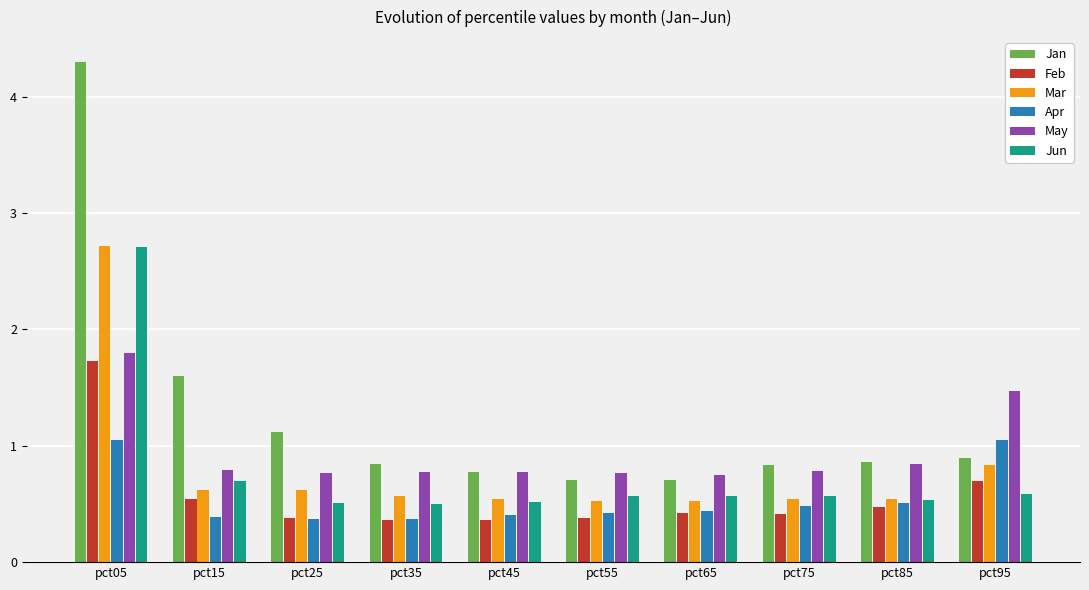

What is the difference between the highest and lowest values at pct85?

0.4